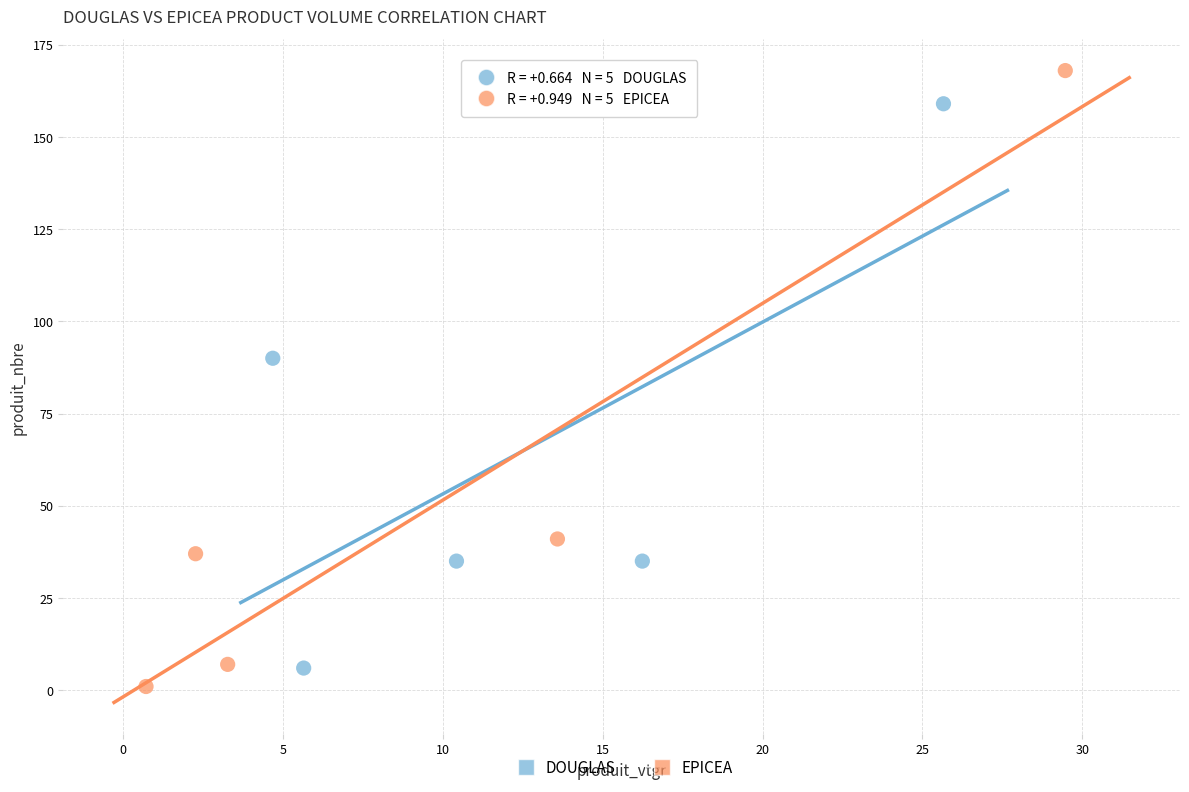

Which series contains the highest Y value?

EPICEA